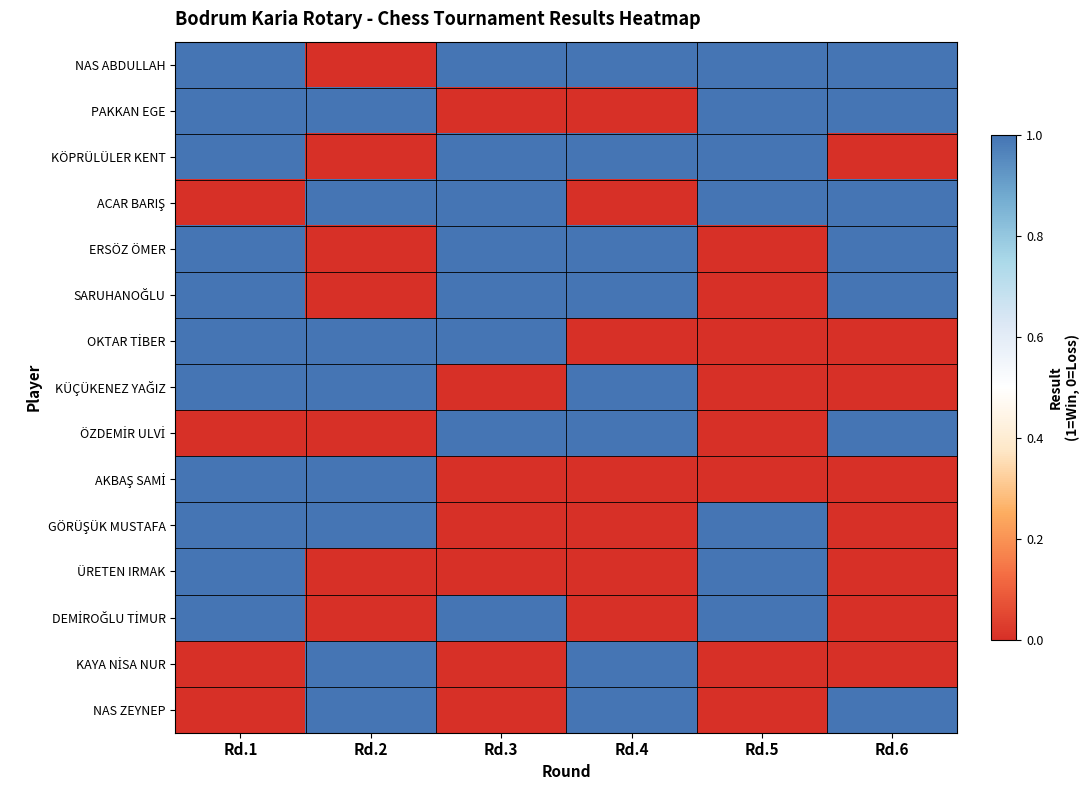

Which series has the largest range (max minus min)?

NAS ABDULLAH